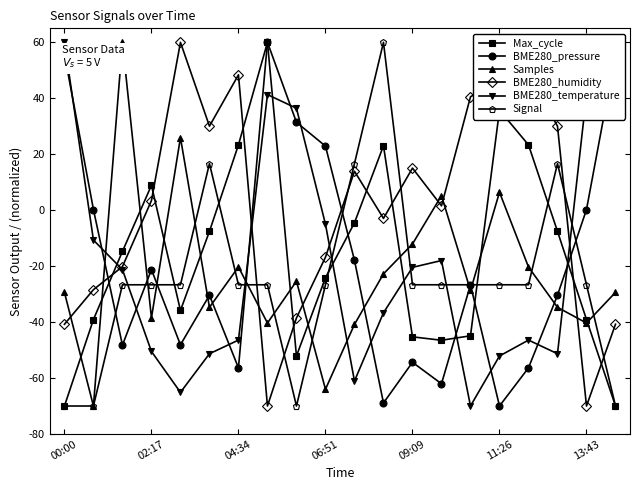

What is the difference between the maximum and minimum values in the BME280_humidity series?

130.0